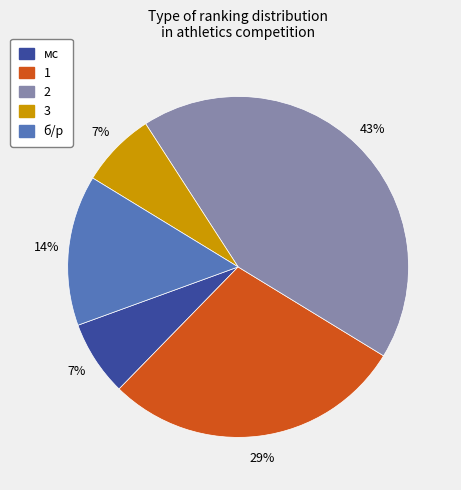

Do б/р and мс together represent more than half of the pie?

No